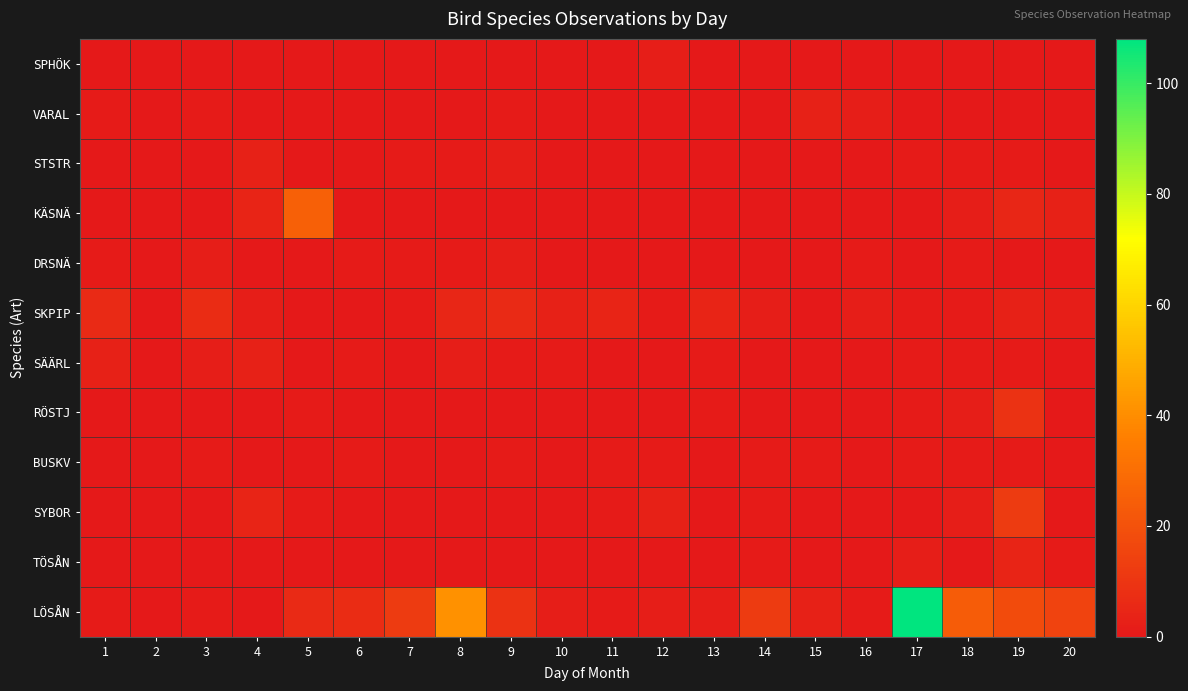

Reading left to right, what are all the values shown in this chart?

SPHÖK: 1=0	2=0	3=0	4=0	5=0	6=0	7=0	8=0	9=0	10=0	11=0	12=2	13=0	14=0	15=0	16=0	17=0	18=0	19=0	20=0
VARAL: 1=1	2=0	3=1	4=0	5=0	6=0	7=0	8=0	9=1	10=0	11=0	12=0	13=0	14=0	15=3	16=2	17=0	18=0	19=0	20=0
STSTR: 1=0	2=0	3=0	4=3	5=0	6=0	7=1	8=1	9=2	10=0	11=0	12=0	13=0	14=0	15=0	16=0	17=1	18=1	19=1	20=0
KÄSNÄ: 1=0	2=0	3=0	4=4	5=25	6=0	7=0	8=0	9=0	10=0	11=0	12=0	13=0	14=0	15=0	16=0	17=0	18=2	19=5	20=3
DRSNÄ: 1=1	2=0	3=2	4=0	5=0	6=1	7=1	8=1	9=2	10=0	11=0	12=0	13=0	14=0	15=0	16=1	17=0	18=1	19=0	20=0
SKPIP: 1=6	2=0	3=7	4=2	5=0	6=0	7=1	8=5	9=6	10=3	11=4	12=1	13=4	14=2	15=0	16=2	17=1	18=1	19=3	20=2
SÄÄRL: 1=3	2=0	3=2	4=3	5=0	6=1	7=0	8=2	9=1	10=1	11=0	12=0	13=1	14=0	15=0	16=0	17=1	18=1	19=1	20=0
RÖSTJ: 1=0	2=0	3=0	4=0	5=1	6=0	7=0	8=0	9=0	10=0	11=0	12=0	13=1	14=0	15=0	16=0	17=1	18=2	19=9	20=0
BUSKV: 1=0	2=0	3=1	4=0	5=0	6=1	7=0	8=0	9=1	10=0	11=1	12=1	13=0	14=1	15=1	16=0	17=1	18=1	19=1	20=0
SYBOR: 1=0	2=0	3=0	4=4	5=1	6=0	7=0	8=0	9=0	10=0	11=1	12=3	13=0	14=1	15=0	16=0	17=0	18=2	19=12	20=0
TÖSÅN: 1=0	2=0	3=0	4=0	5=0	6=0	7=0	8=0	9=0	10=0	11=0	12=0	13=0	14=1	15=0	16=0	17=2	18=0	19=4	20=1
LÖSÅN: 1=1	2=0	3=1	4=0	5=6	6=7	7=12	8=41	9=9	10=2	11=1	12=2	13=2	14=12	15=3	16=1	17=108	18=24	19=18	20=15